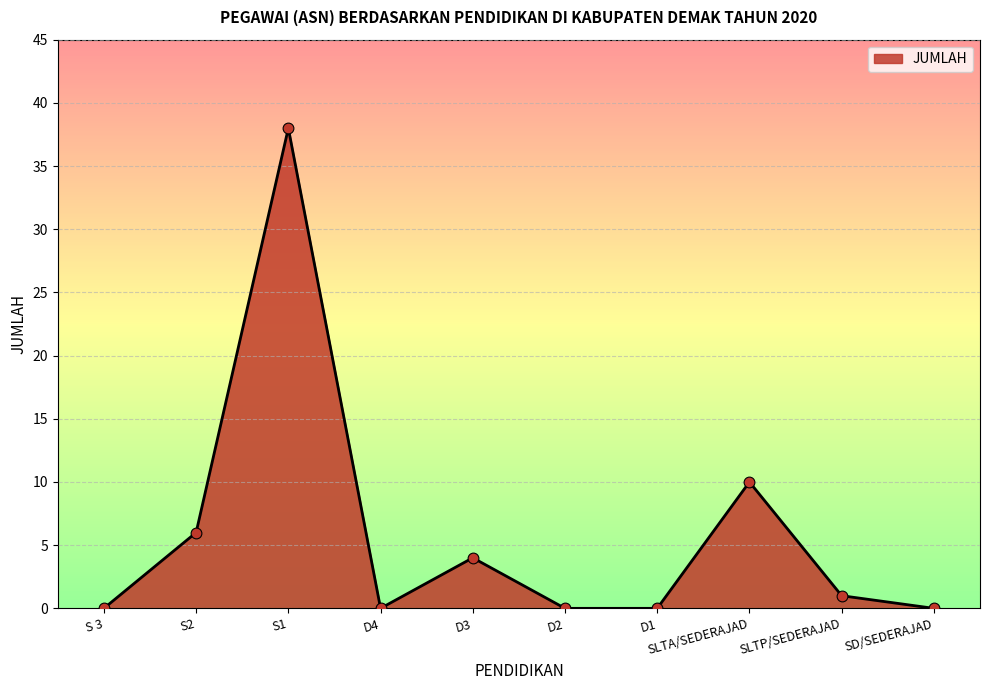

What is the change in value from S2 to D4?

-6